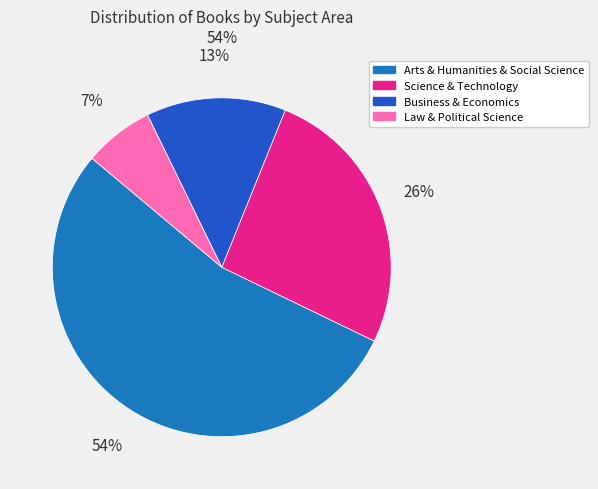

The Business & Economics slice represents 13% of the pie. True or false?

True